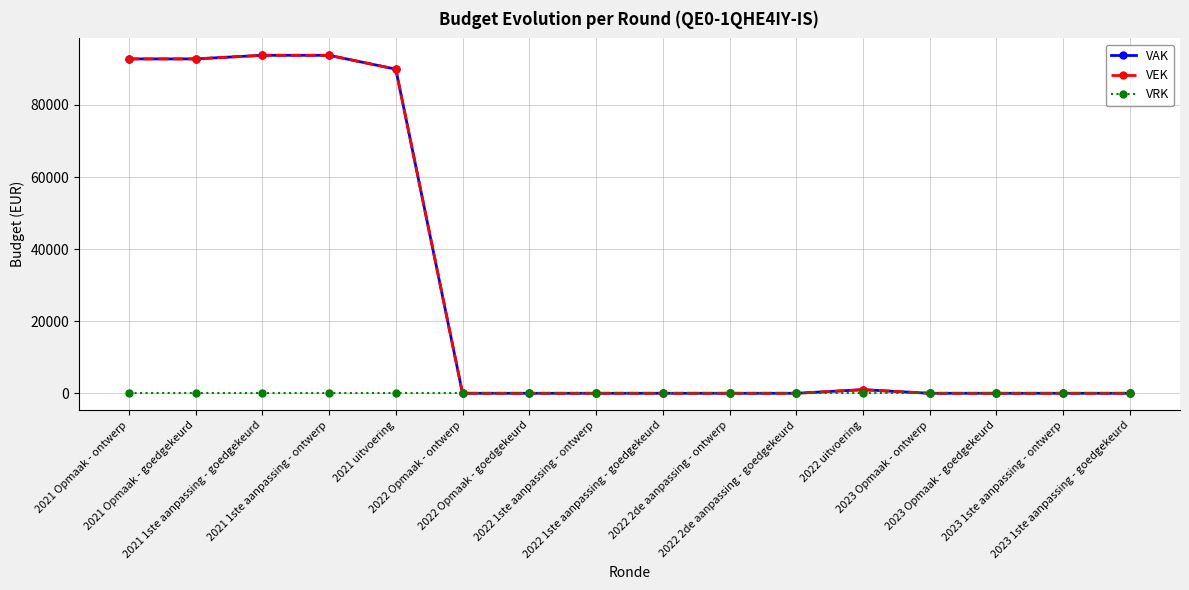

The value of VAK at 2022 2de aanpassing - goedgekeurd is -59742. True or false?

False